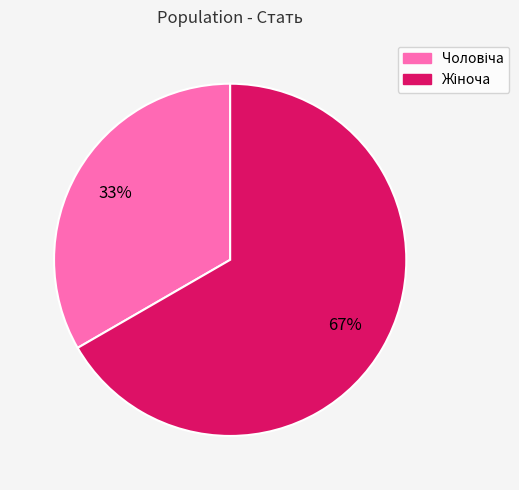

Is there a majority slice in this chart?

Yes